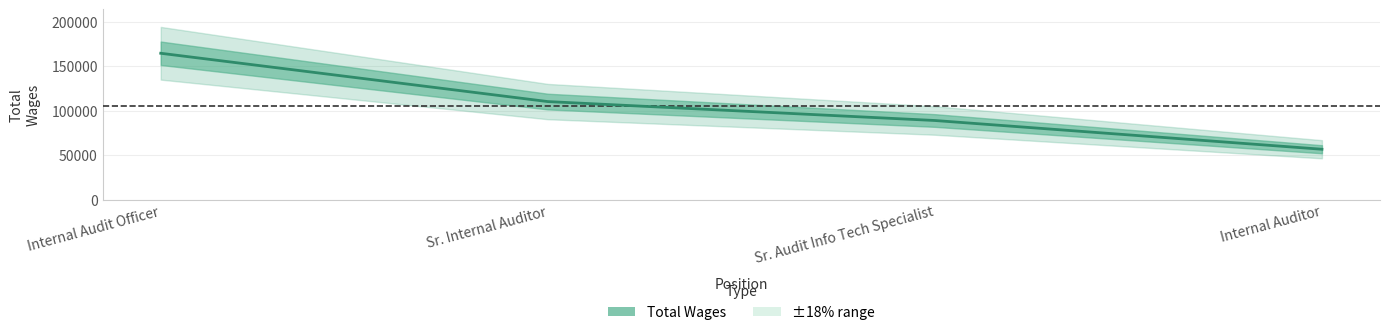

True or false: the data has more than 2 interior local peaks.

False